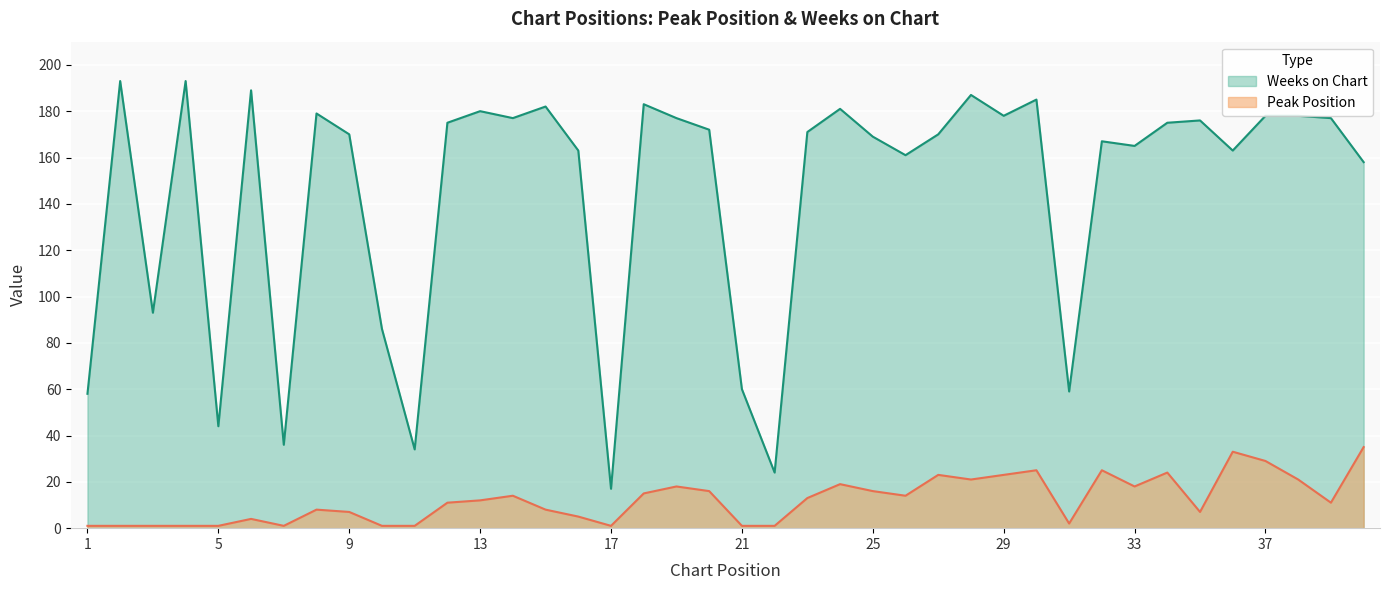

At which label is Peak Position closest to 18?

19